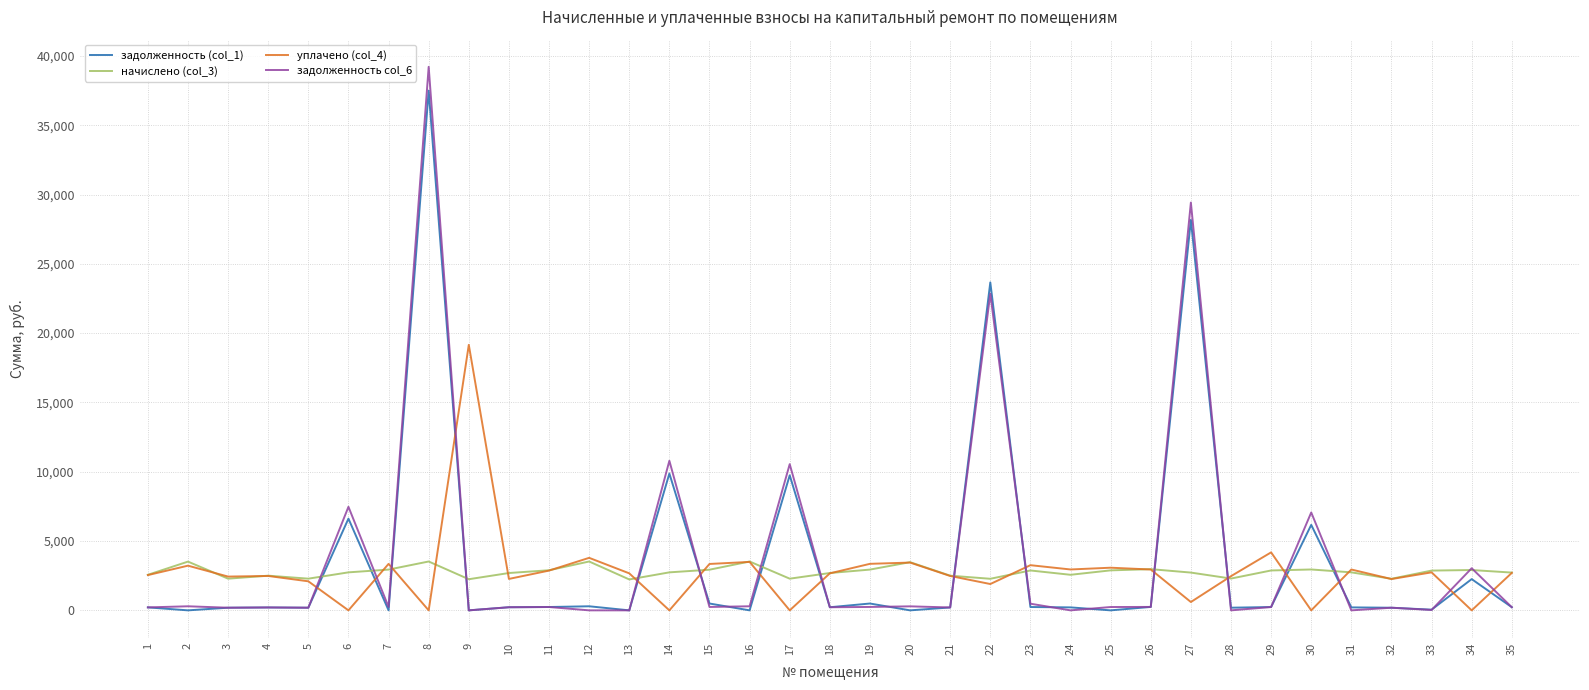

What is the spread (max minus min) of values at 12?

3788.2